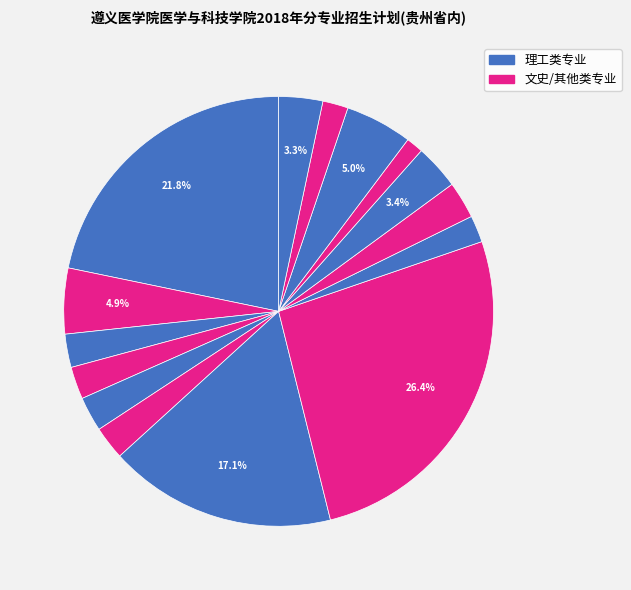

Count the number of slices in the pie.

15